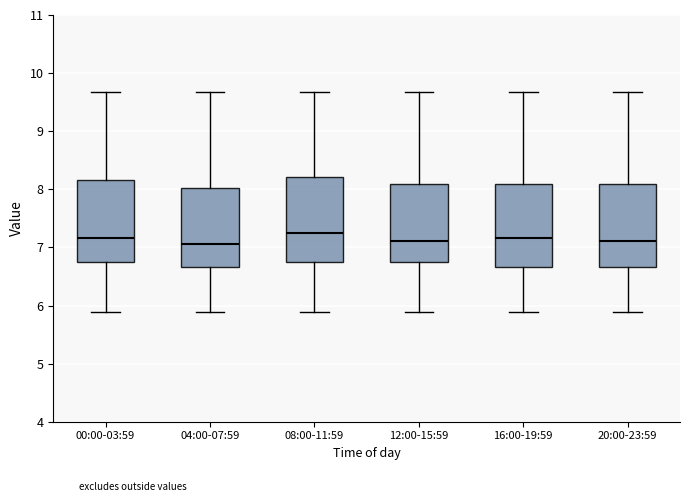

Reading left to right, read every box against the y-axis: the position of its median line, the range the box covers, and the ends of its whiskers. The values are not printed on the chart, so give them approximately, as read against the axis.

00:00-03:59: median 7.2, box 6.8 to 8.2, whiskers 5.9 to 9.7
04:00-07:59: median 7.1, box 6.7 to 8.0, whiskers 5.9 to 9.7
08:00-11:59: median 7.3, box 6.8 to 8.2, whiskers 5.9 to 9.7
12:00-15:59: median 7.1, box 6.8 to 8.1, whiskers 5.9 to 9.7
16:00-19:59: median 7.2, box 6.7 to 8.1, whiskers 5.9 to 9.7
20:00-23:59: median 7.1, box 6.7 to 8.1, whiskers 5.9 to 9.7